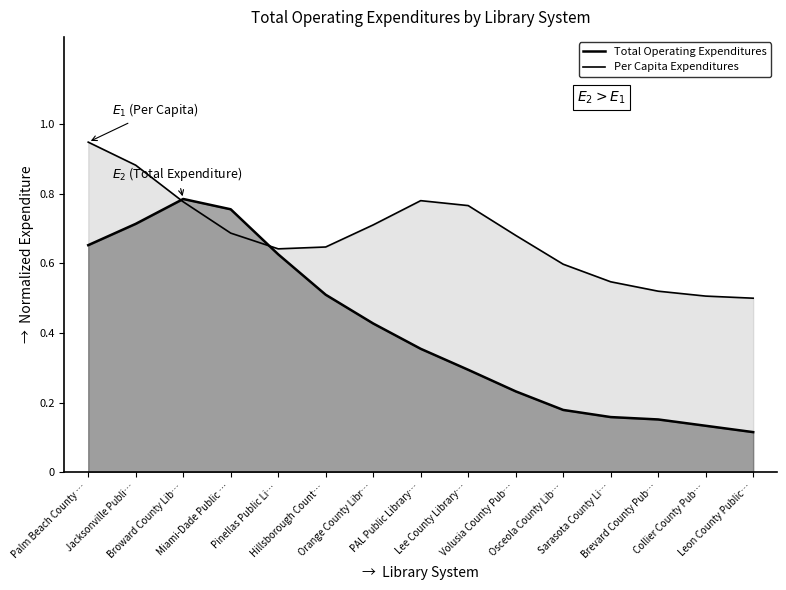

Between Miami-Dade Public … and Lee County Library…, which series saw the biggest shift?

Total Operating Expenditures